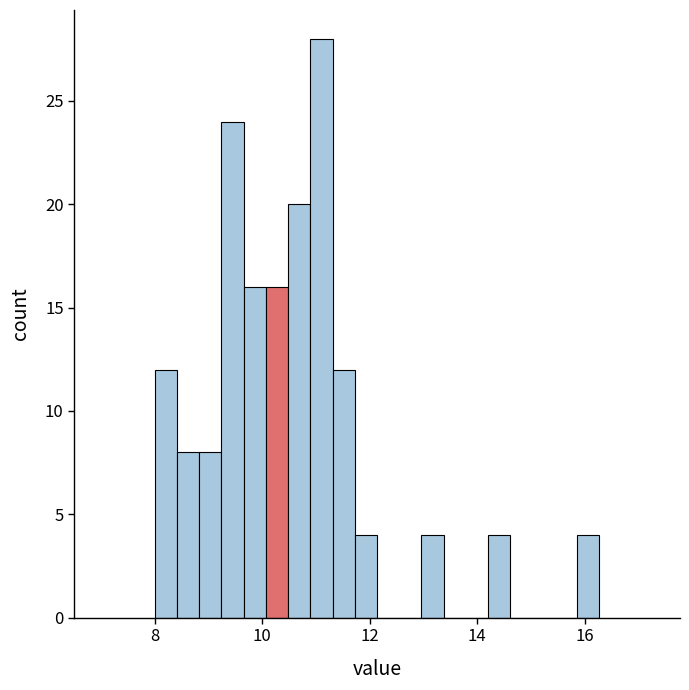

Around what value on the x-axis is the tallest bar? Give the approximate position of its centre, as read against the axis.

11.2